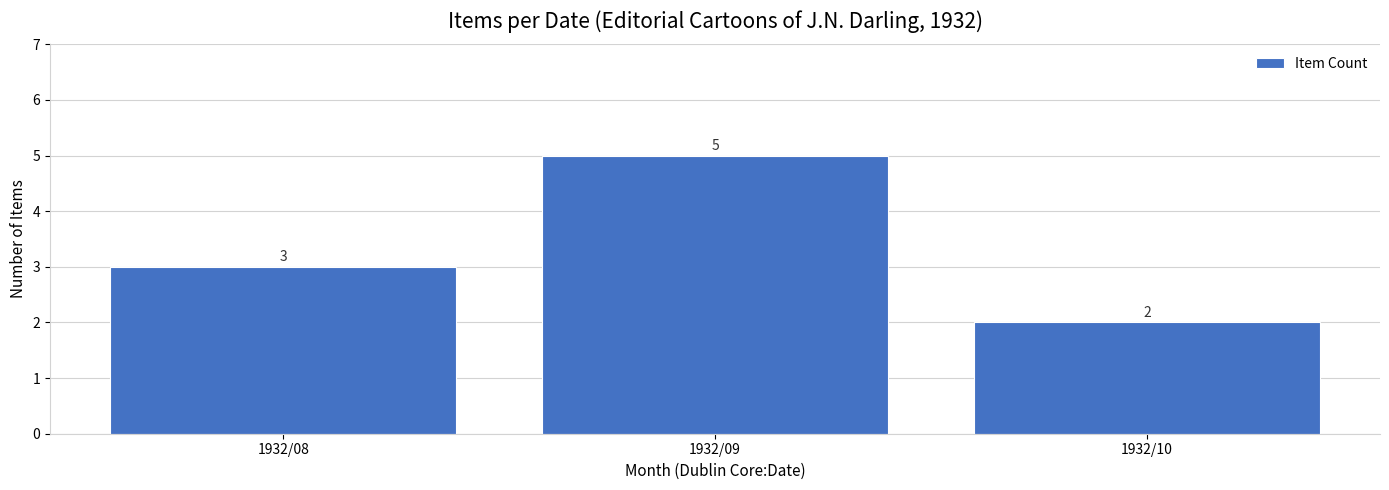

What is the greatest value displayed?

5